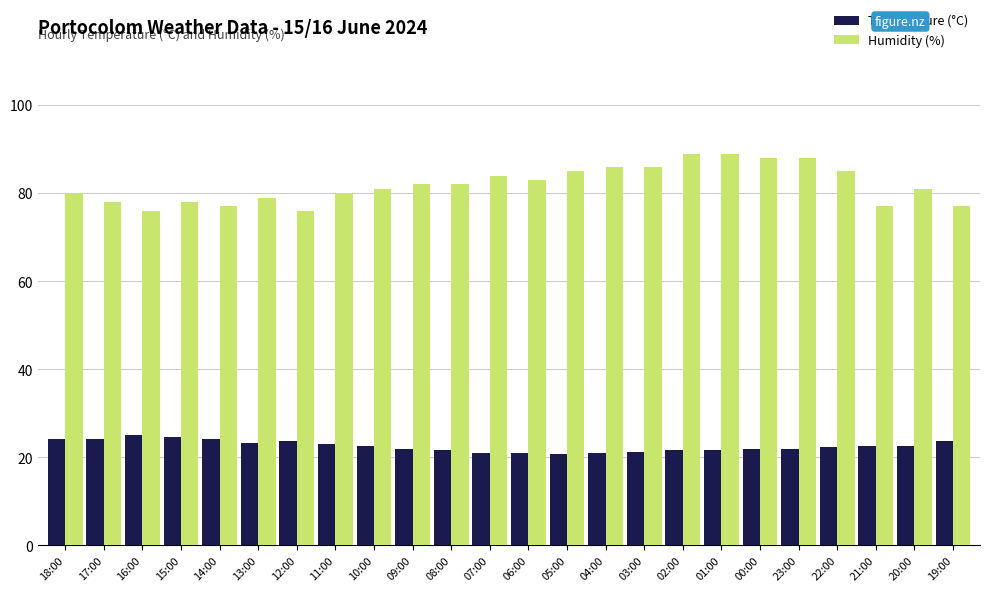

Which series has the widest spread of values?

Humidity (%)